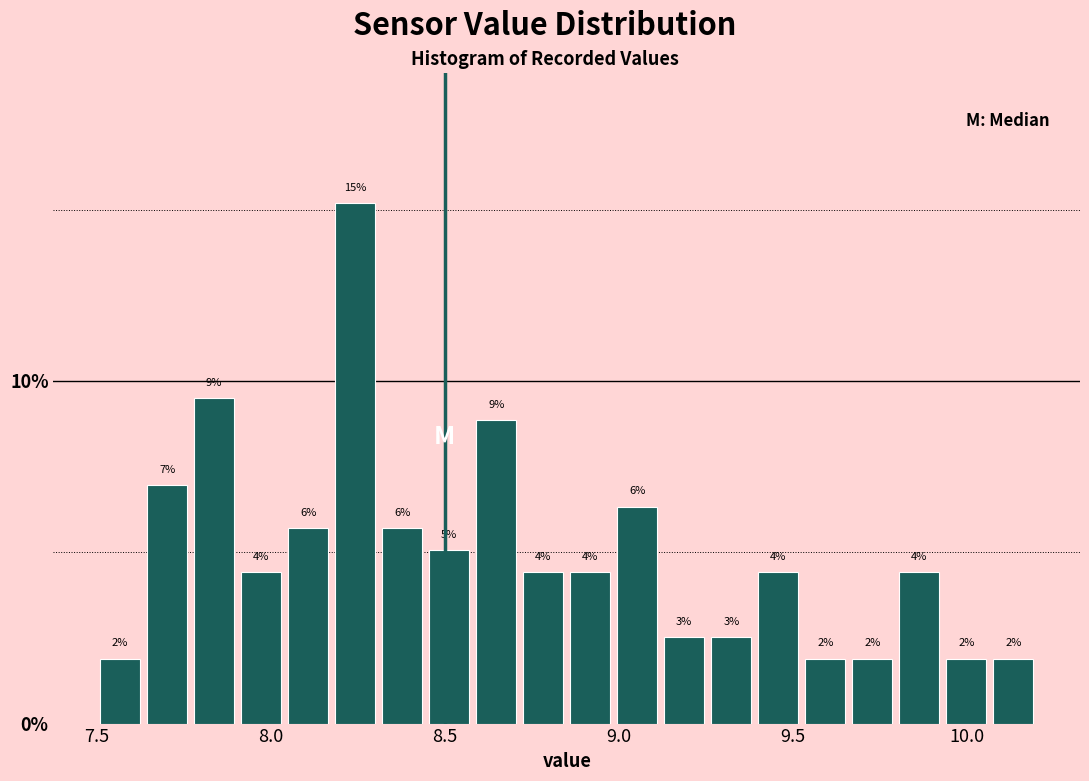

Around what value on the x-axis is the tallest bar? Give the approximate position of its centre, as read against the axis.

8.25